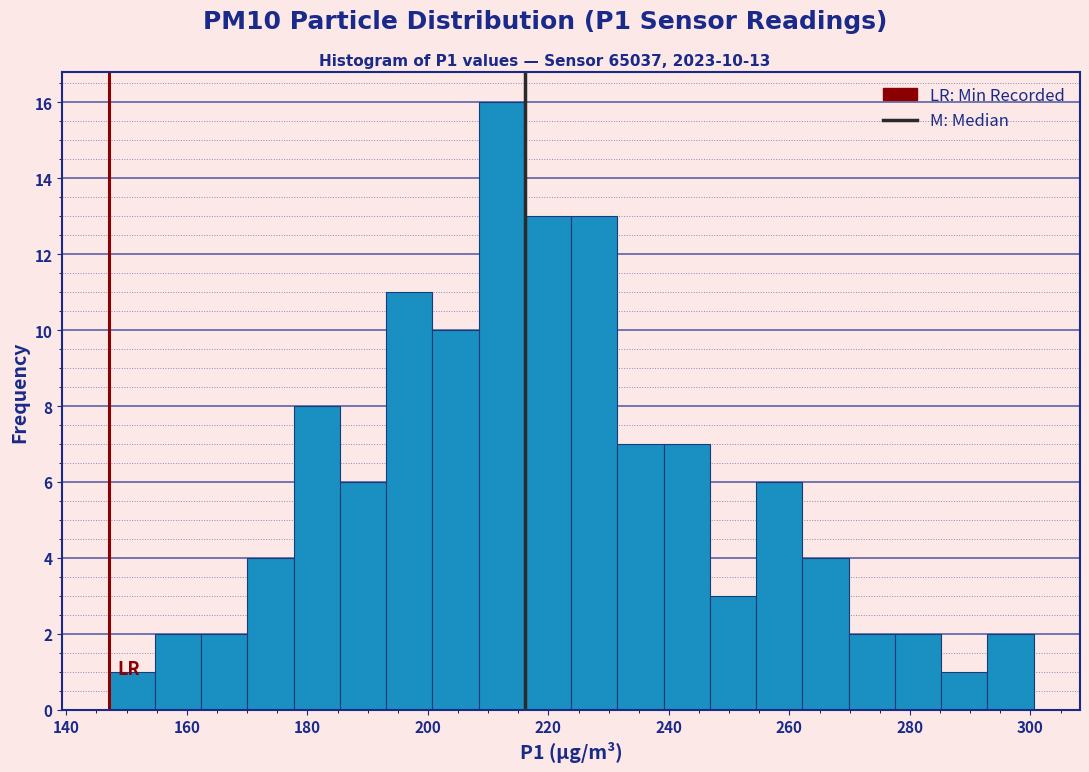

Around what value on the x-axis is the tallest bar? Give the approximate position of its centre, as read against the axis.

212